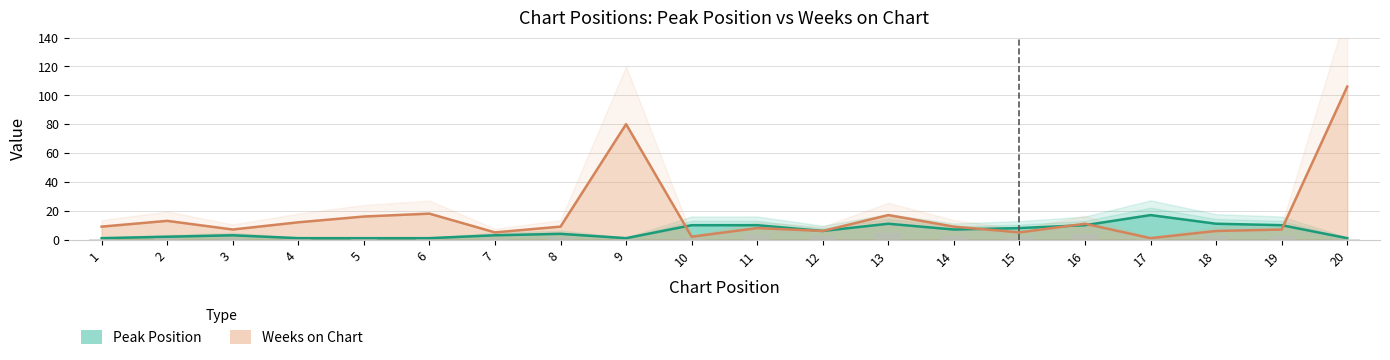

How many data points does each series have?

20